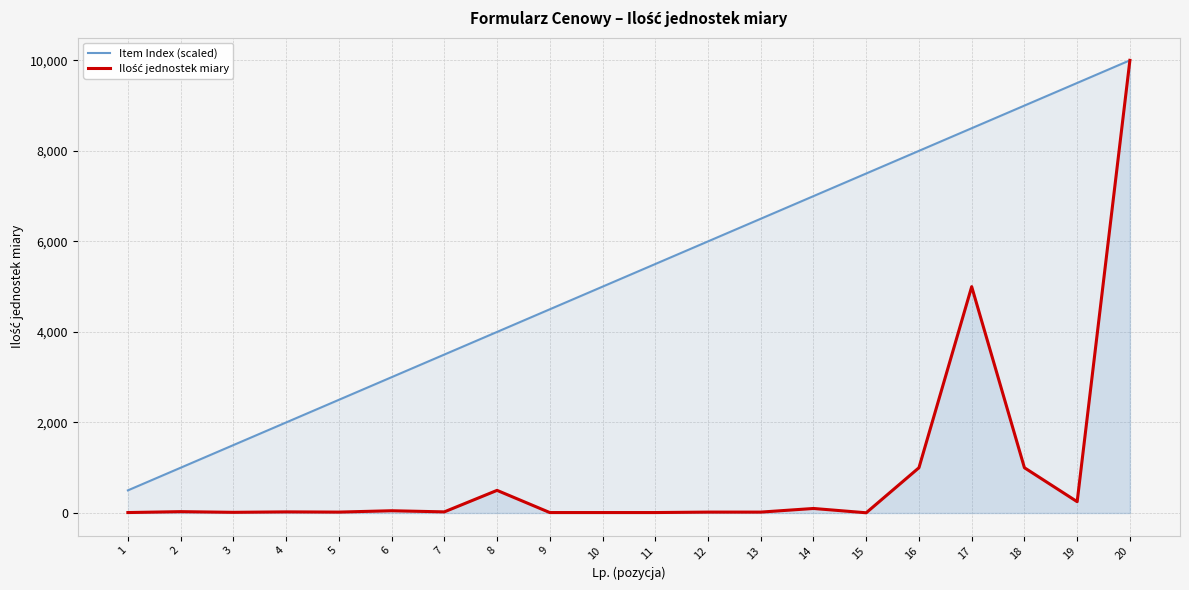

True or false: Ilość jednostek miary and Item Index (scaled) cross at least once.

False